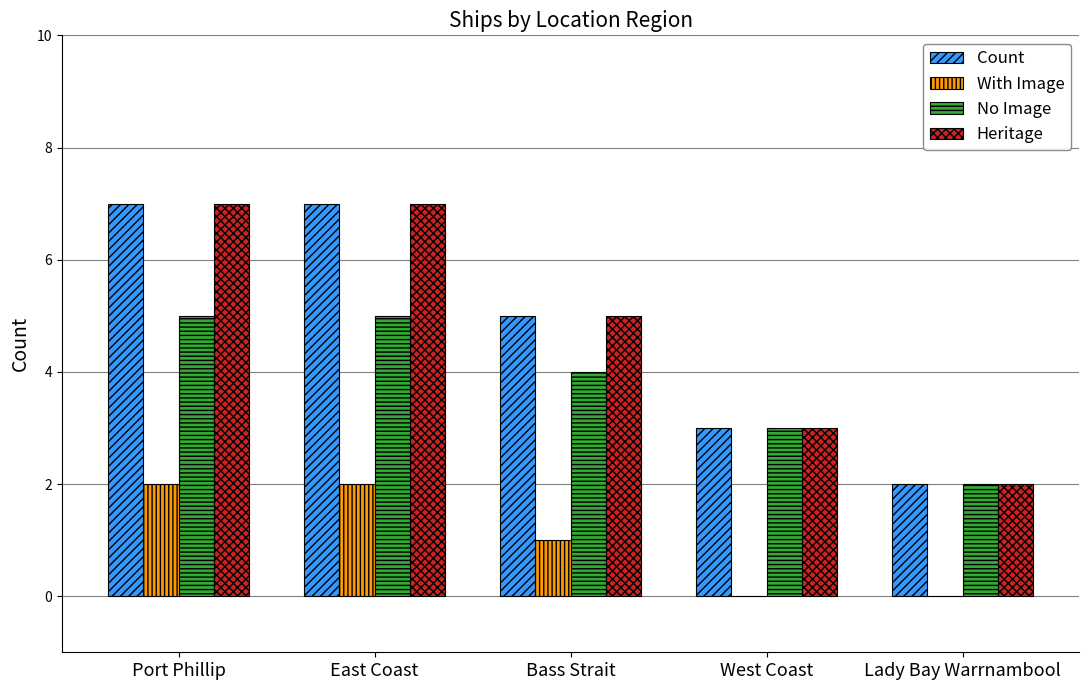

The value of Heritage at West Coast is 2. True or false?

False